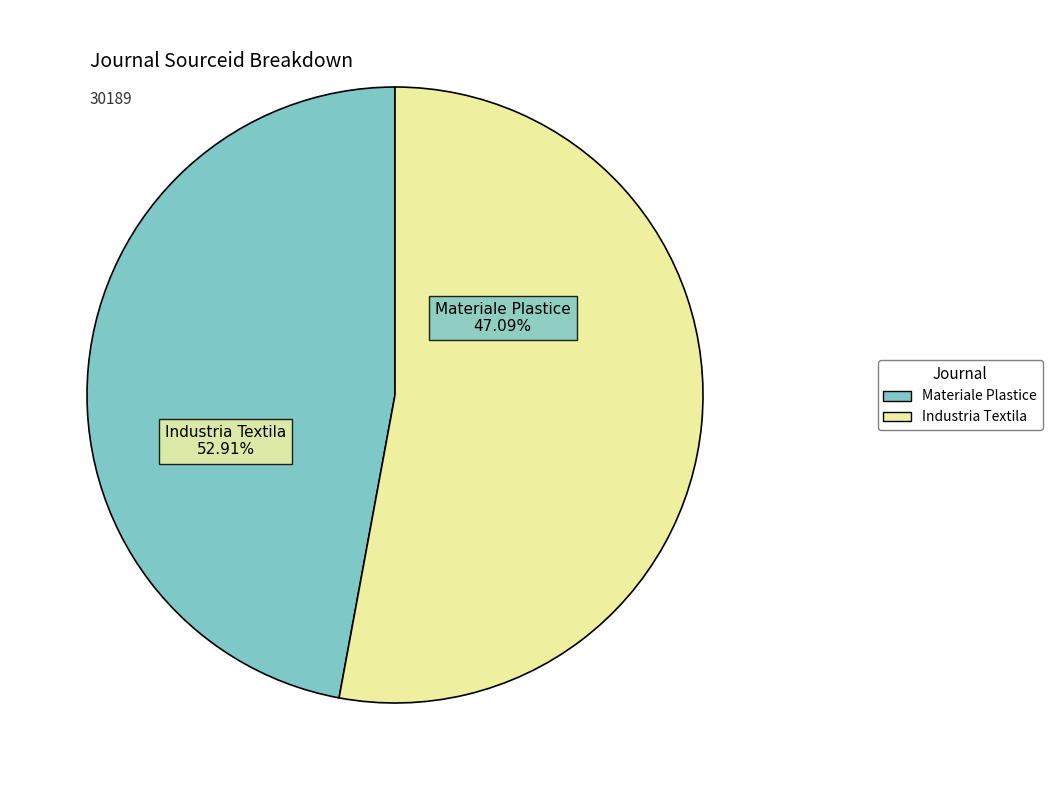

Which category has the smallest portion of the pie?

Materiale Plastice